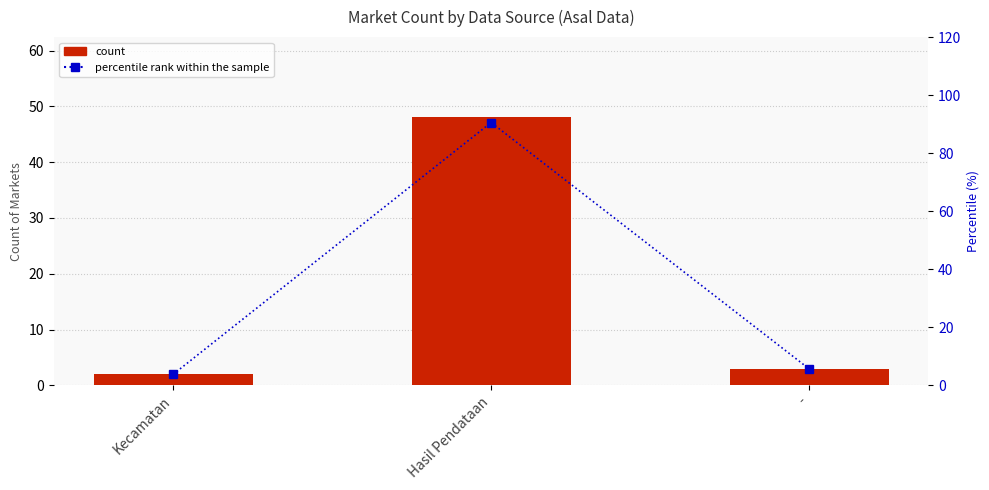

Reading right to left, list all the values displayed in this chart.

count: 3.0	48.0	2.0
percentile rank within the sample: 5.7	90.6	3.8